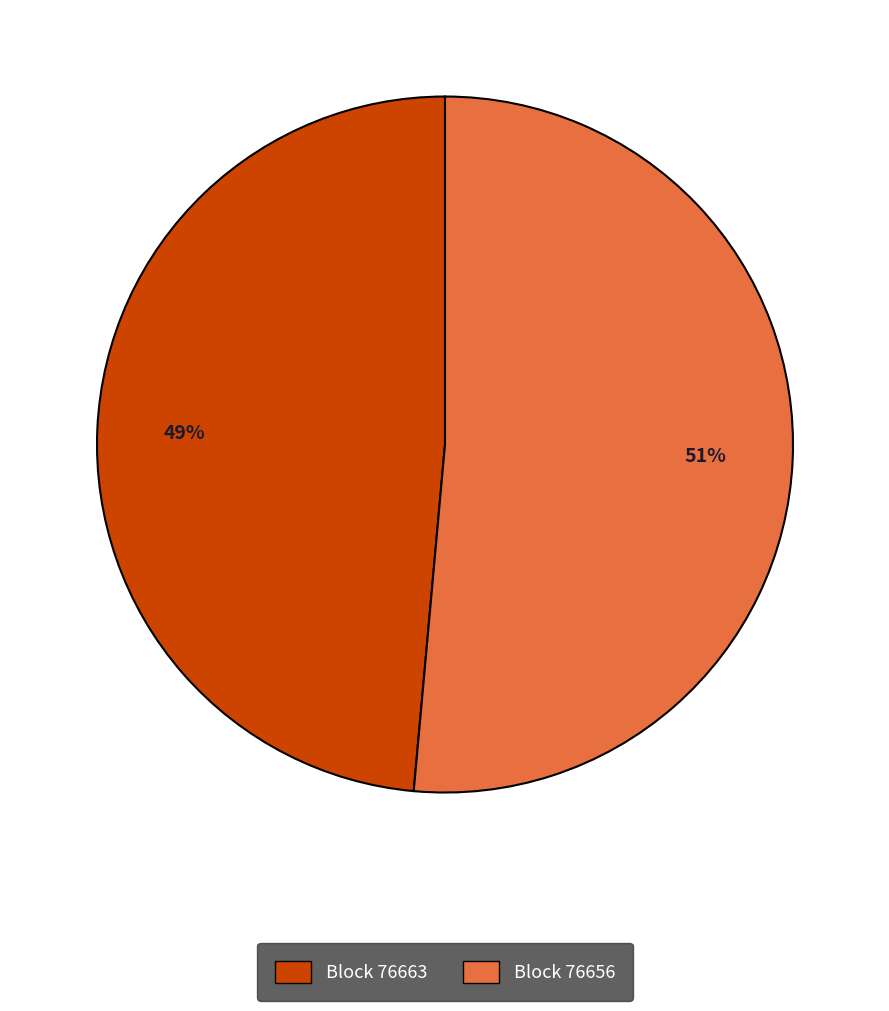

Is there a majority slice in this chart?

Yes